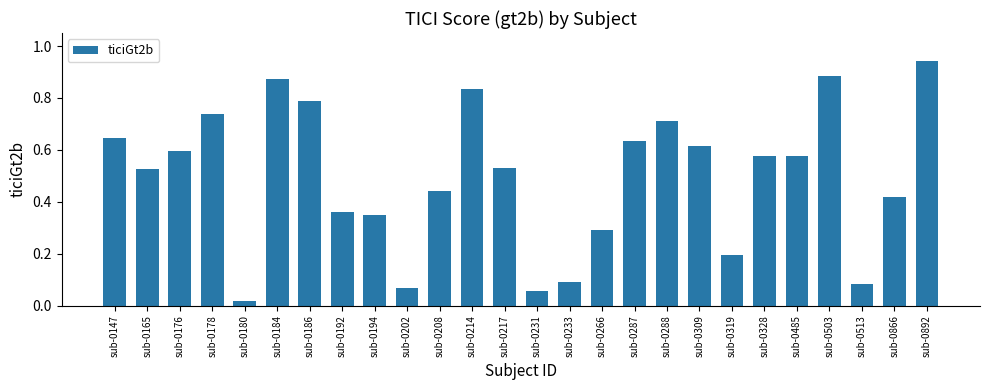

What is the value of the 20th bar from the left?

0.2